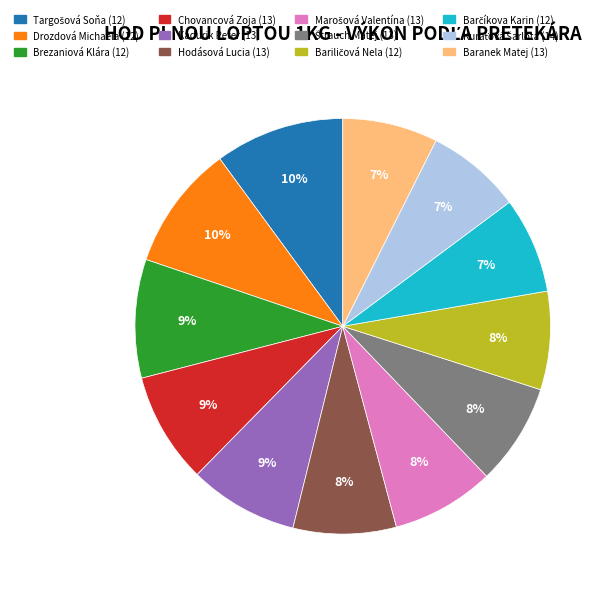

To the nearest percent, what is the difference between the largest and smallest slice percentages?

3%